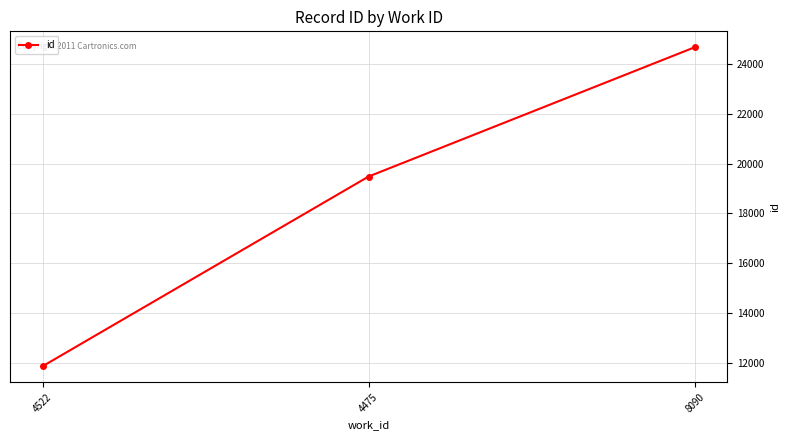

What is the change in value from 4522 to 8090?

+12814